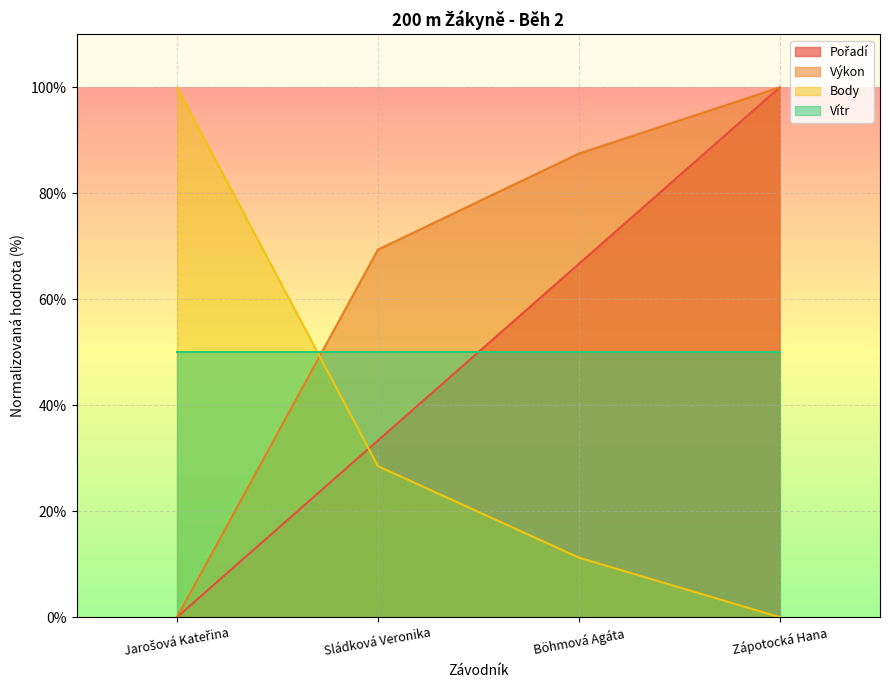

What is the total value across all series at Zápotocká Hana?

250.0